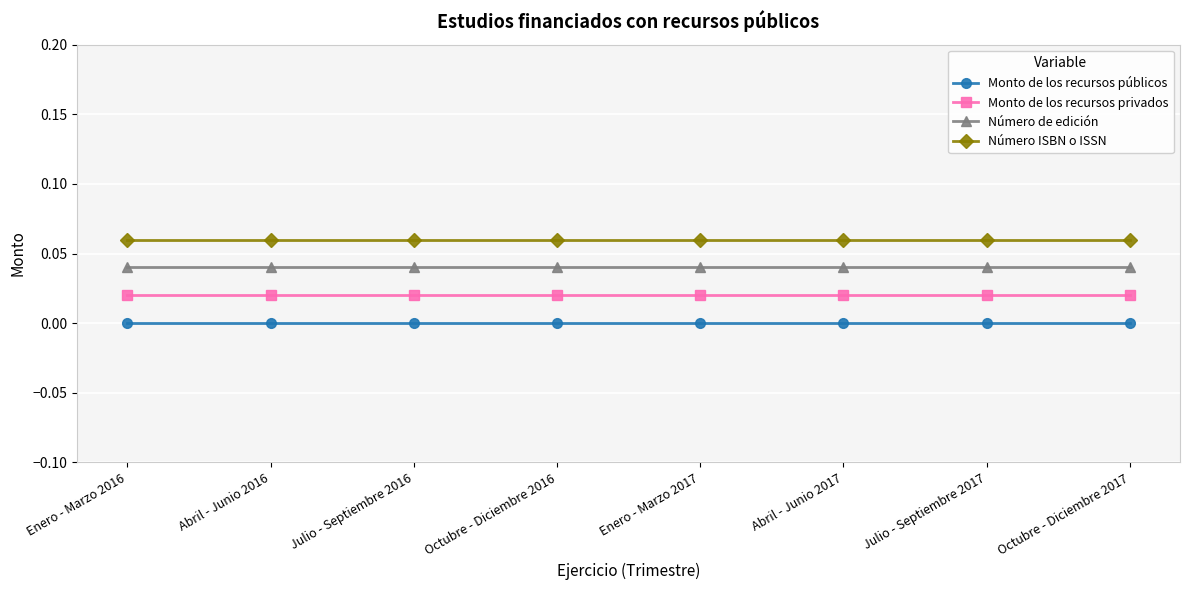

True or false: Número ISBN o ISSN and Monto de los recursos públicos cross at least once.

False